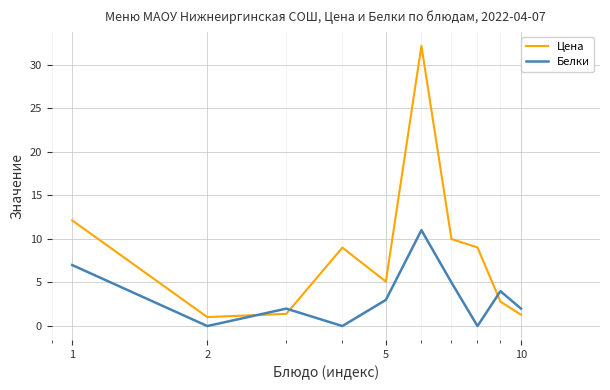

Which series has the largest range (max minus min)?

Цена